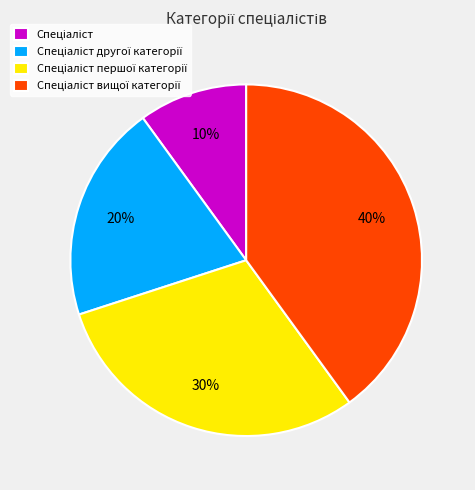

Does any single category account for the majority?

No